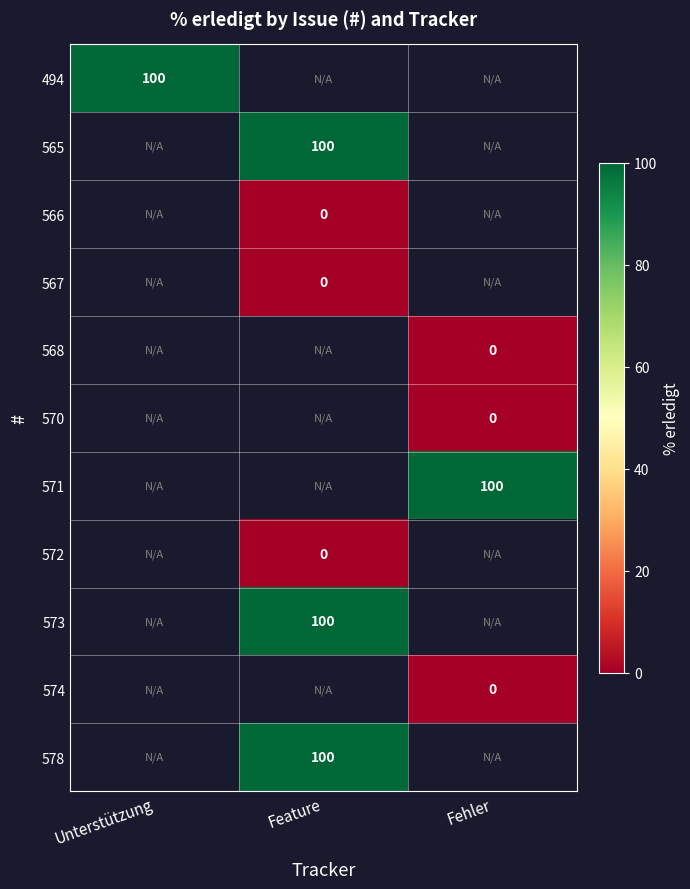

The 565 series shows 100 at Feature. True or false?

True